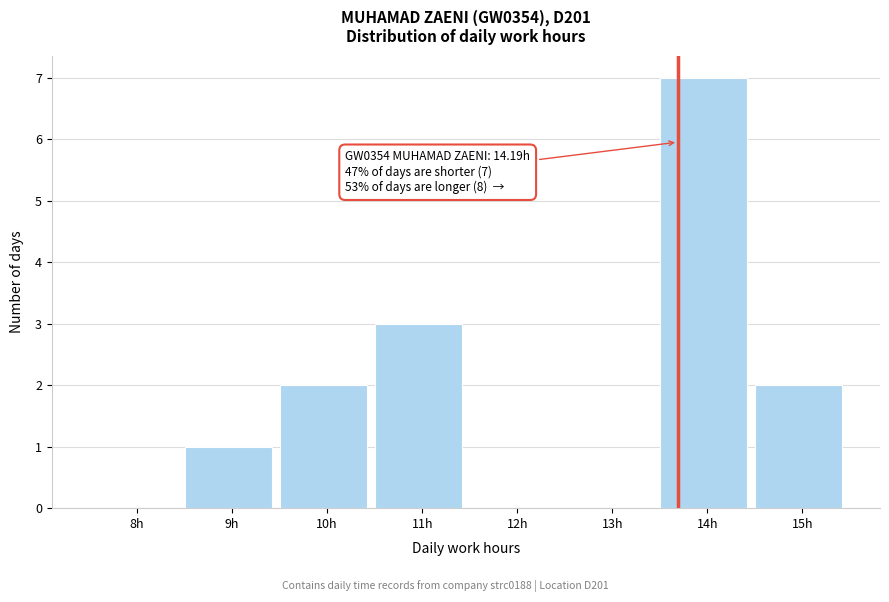

Reading left to right, what are all the values shown in this chart?

8h=0	9h=1	10h=2	11h=3	12h=0	13h=0	14h=7	15h=2